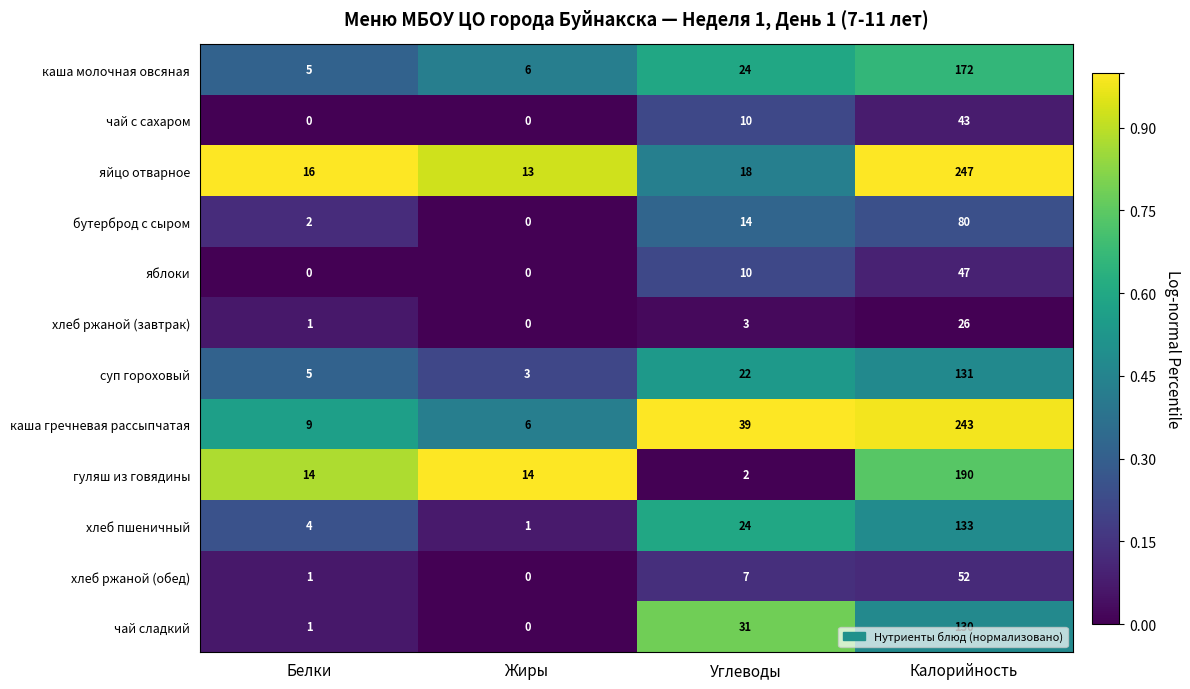

What is the highest value of the каша молочная овсяная series?

172